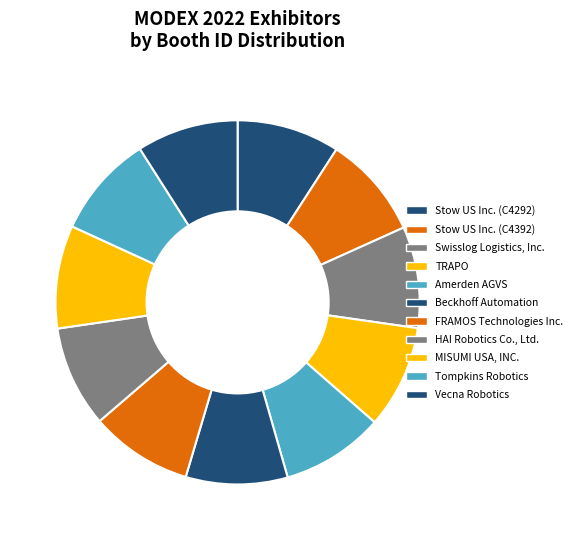

Is it true that MISUMI USA, INC. is 1% of the pie?

False